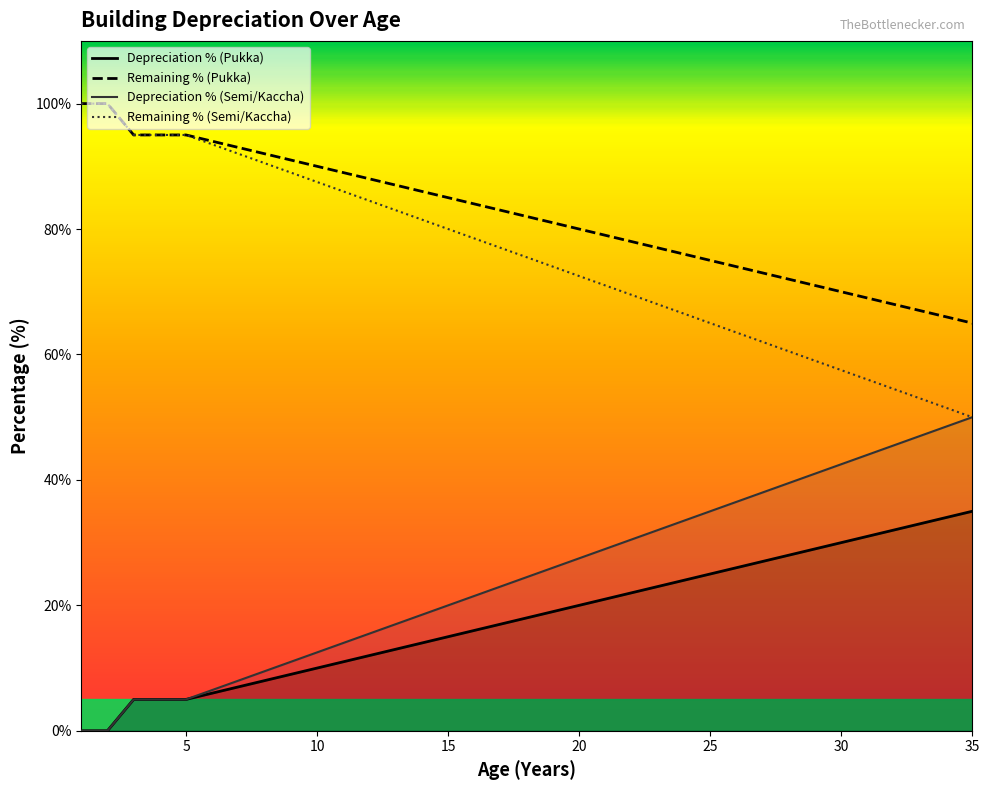

True or false: Depreciation % (Pukka) and Remaining % (Semi/Kaccha) intersect in this chart.

False